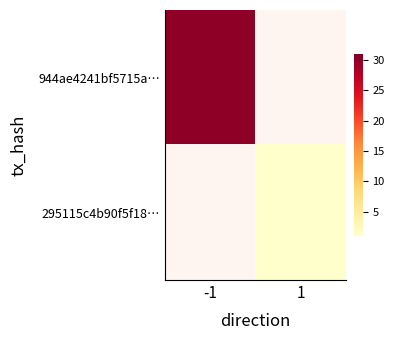

The 944ae4241bf5715a… series shows 30.0 at -1. True or false?

True